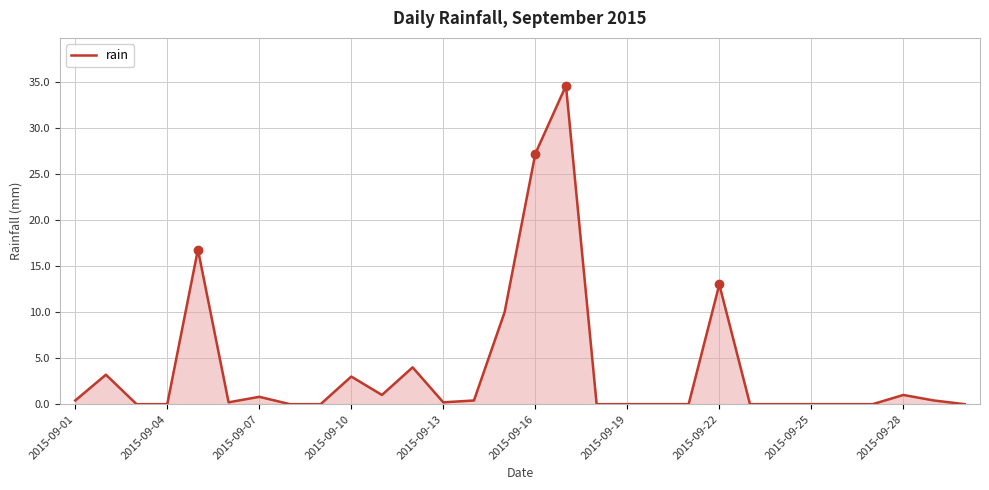

What is the maximum value shown in the chart?

34.6